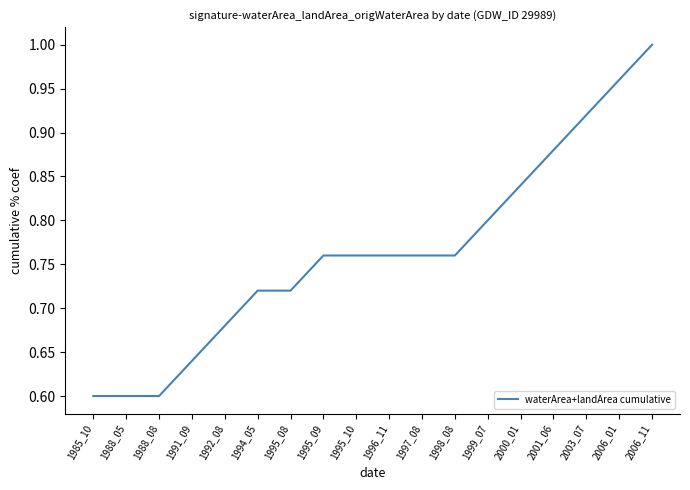

True or false: the data shows 0.8 at 1995_09.

True